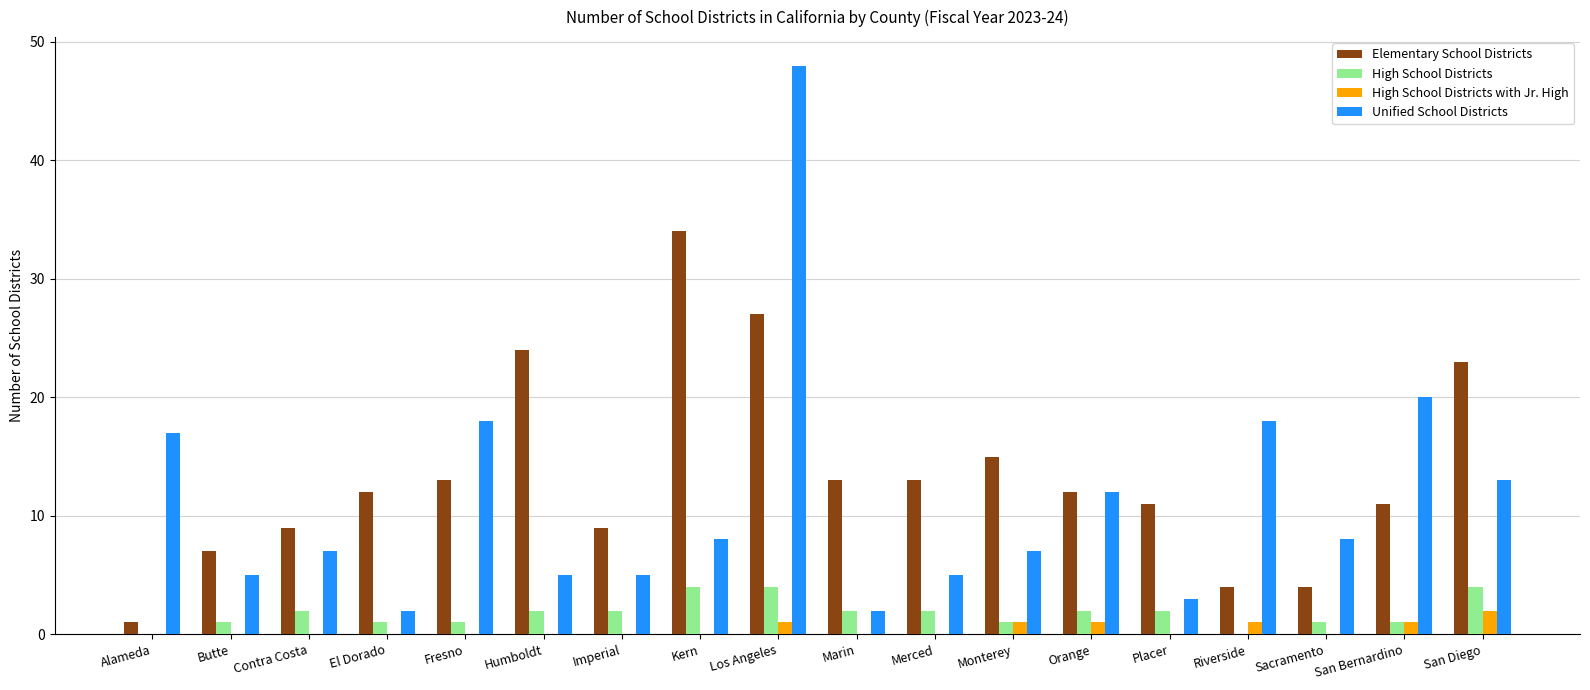

The value of High School Districts with Jr. High at Imperial is 0. True or false?

True